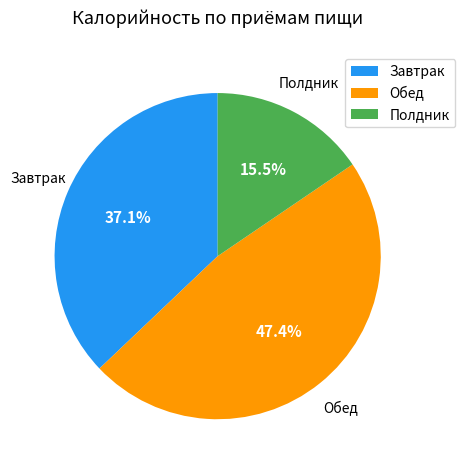

How many slices are in this pie chart?

3